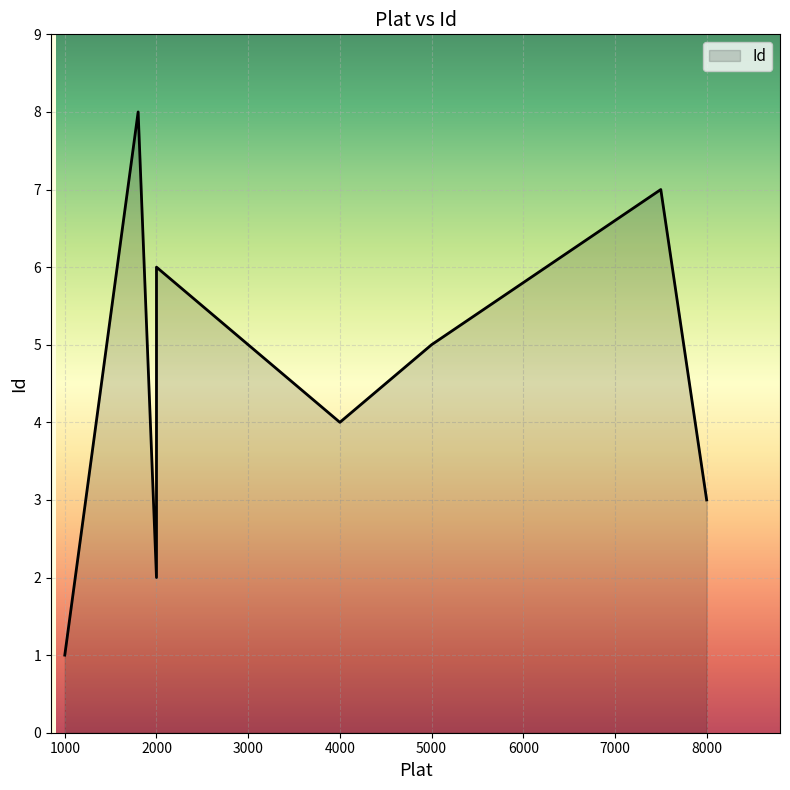

What is the change in value from 1000 to 8000?

+2